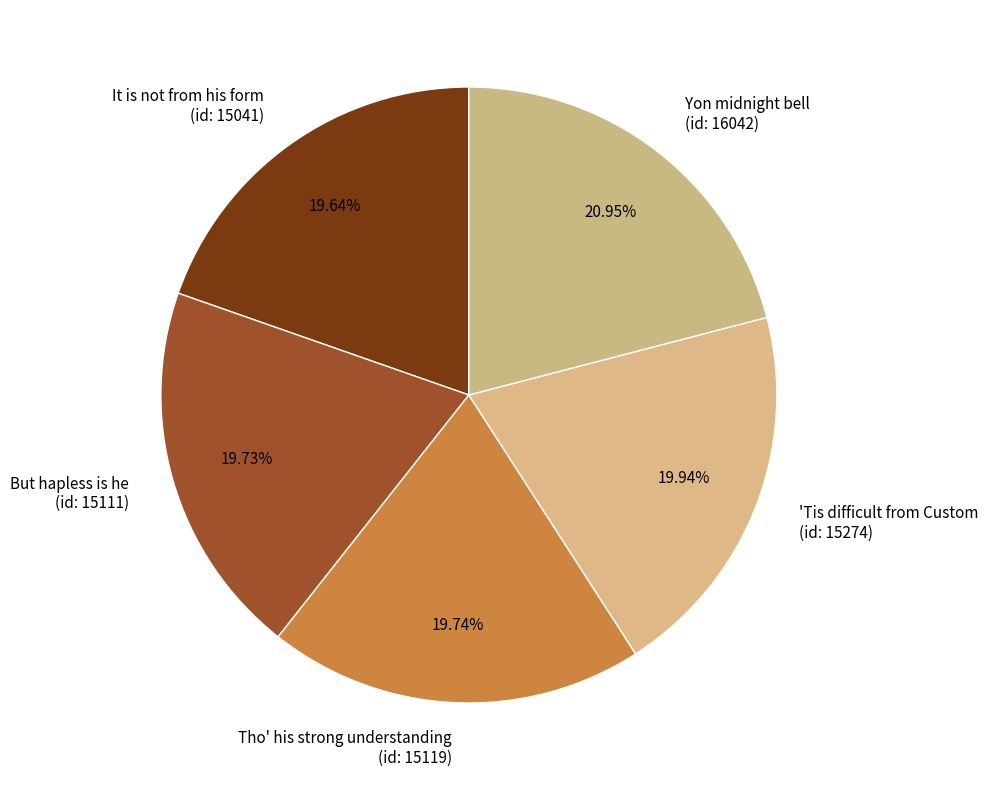

Does any single category account for the majority?

No